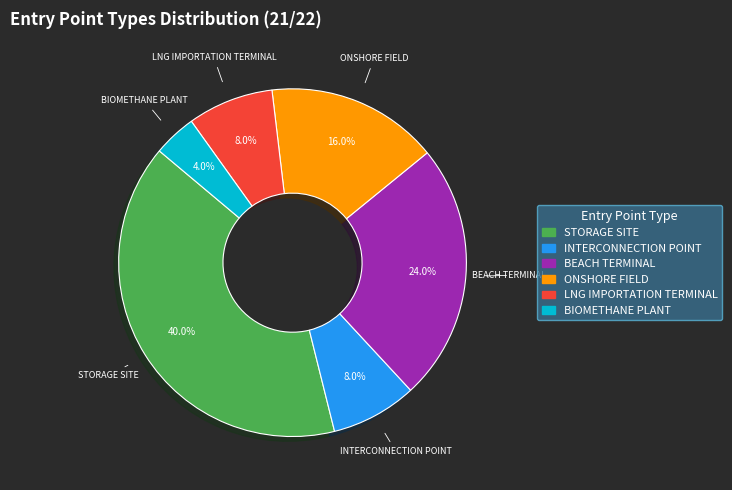

What percentage is NOT represented by LNG IMPORTATION TERMINAL?

92.0%